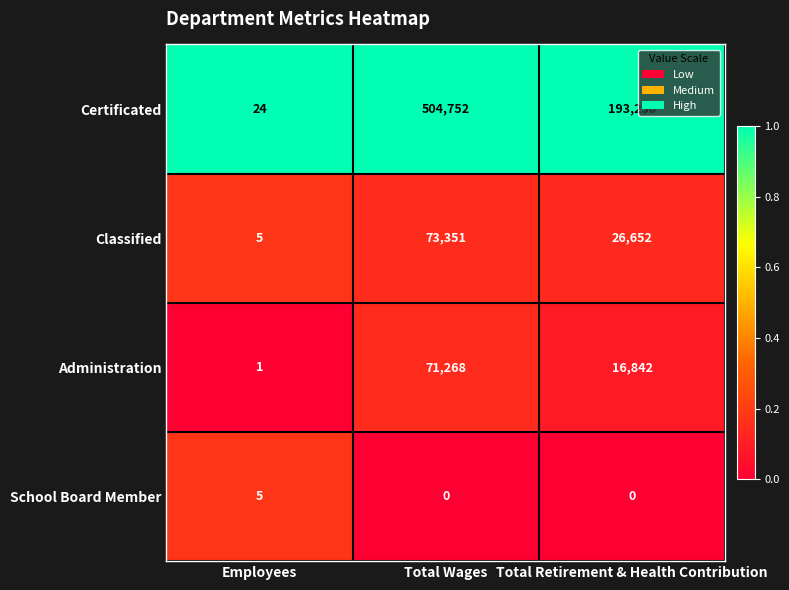

At which label does Certificated first exceed 193230?

Total Wages